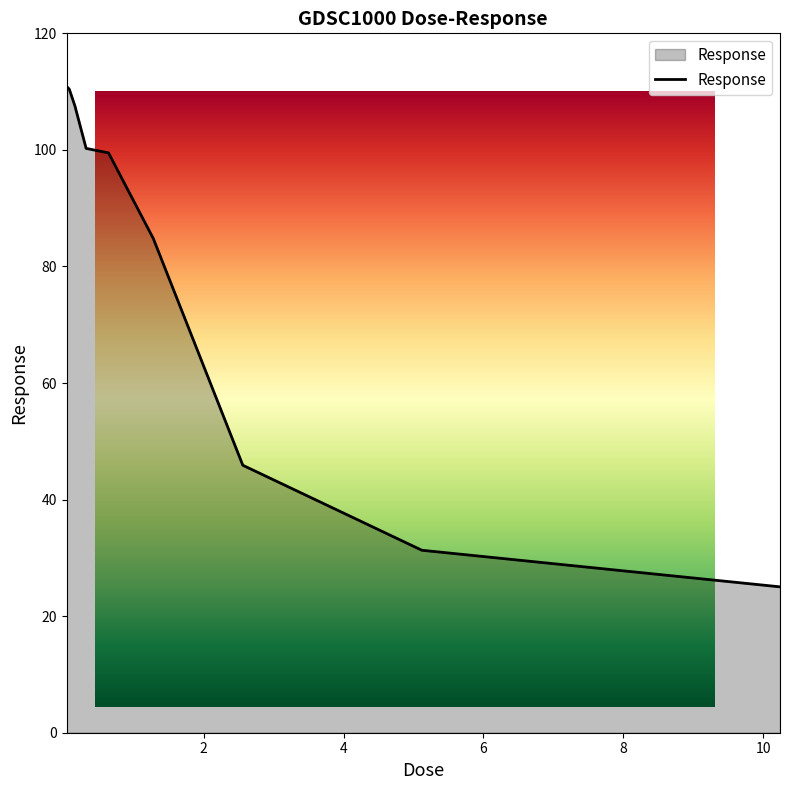

Where does the data first go above 99?

0.04